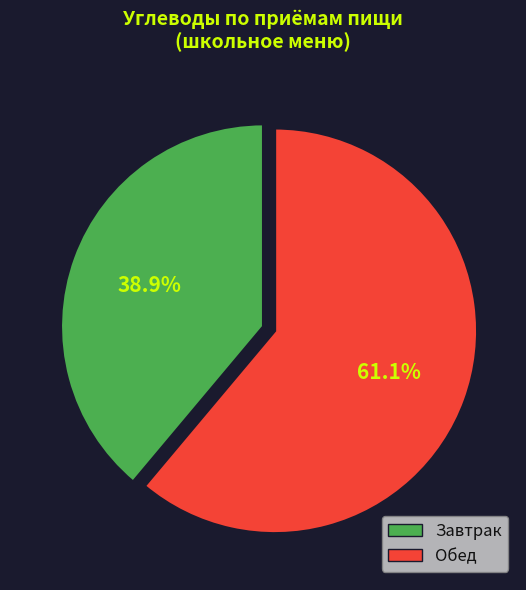

Is there a majority slice in this chart?

Yes